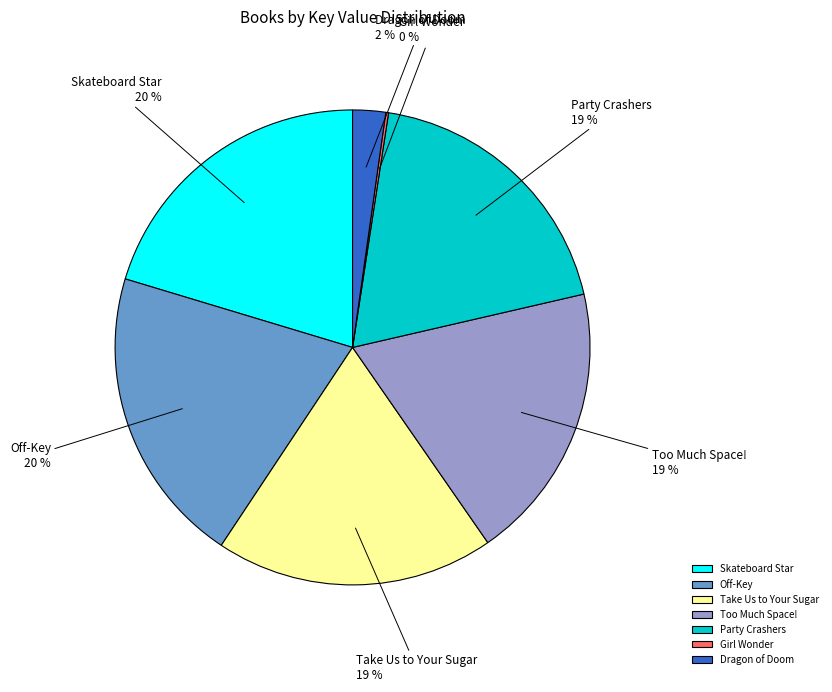

Approximately how many times larger is the value at Too Much Space! compared to Party Crashers?

1.0